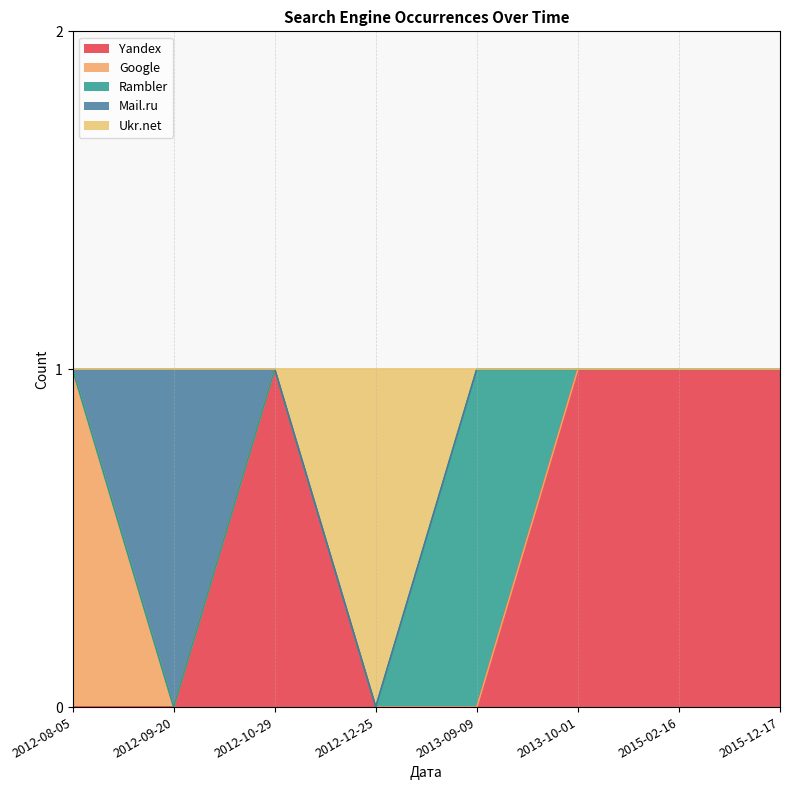

True or false: Yandex has more than 1 interior local peaks.

False